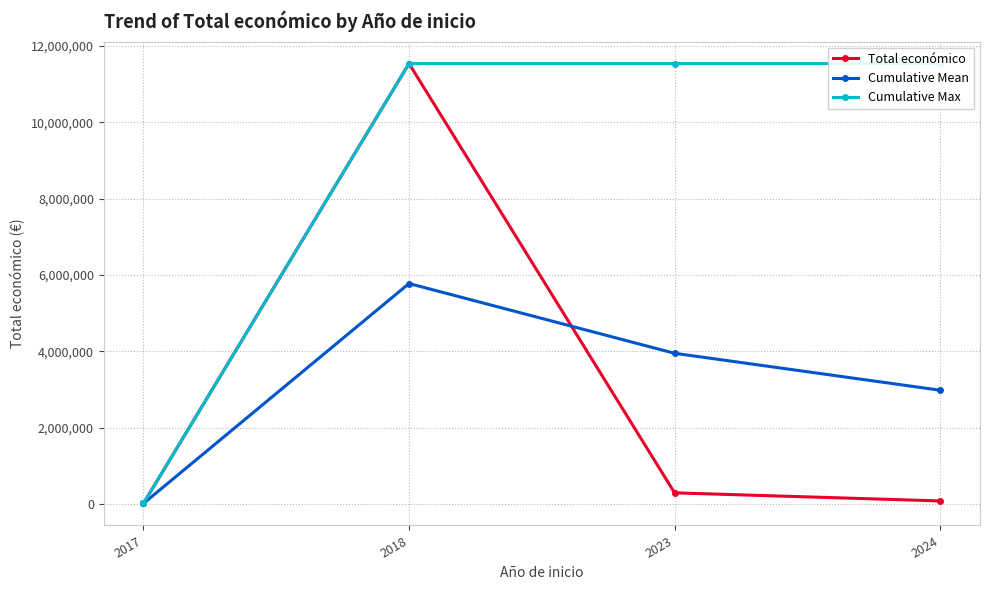

Reading left to right, extract all data points from this chart.

Total económico: 21808.0	11534548.0	300000.0	88160.0
Cumulative Mean: 21808.0	5778178.0	3952118.7	2986129.0
Cumulative Max: 21808.0	11534548.0	11534548.0	11534548.0